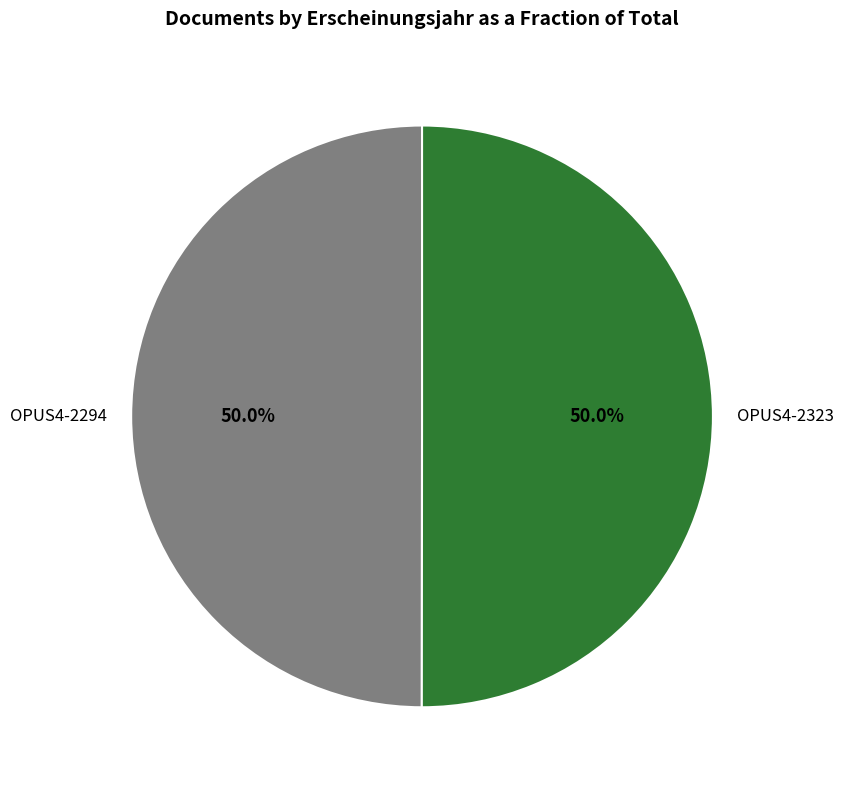

To the nearest percent, what is the average slice percentage?

50%